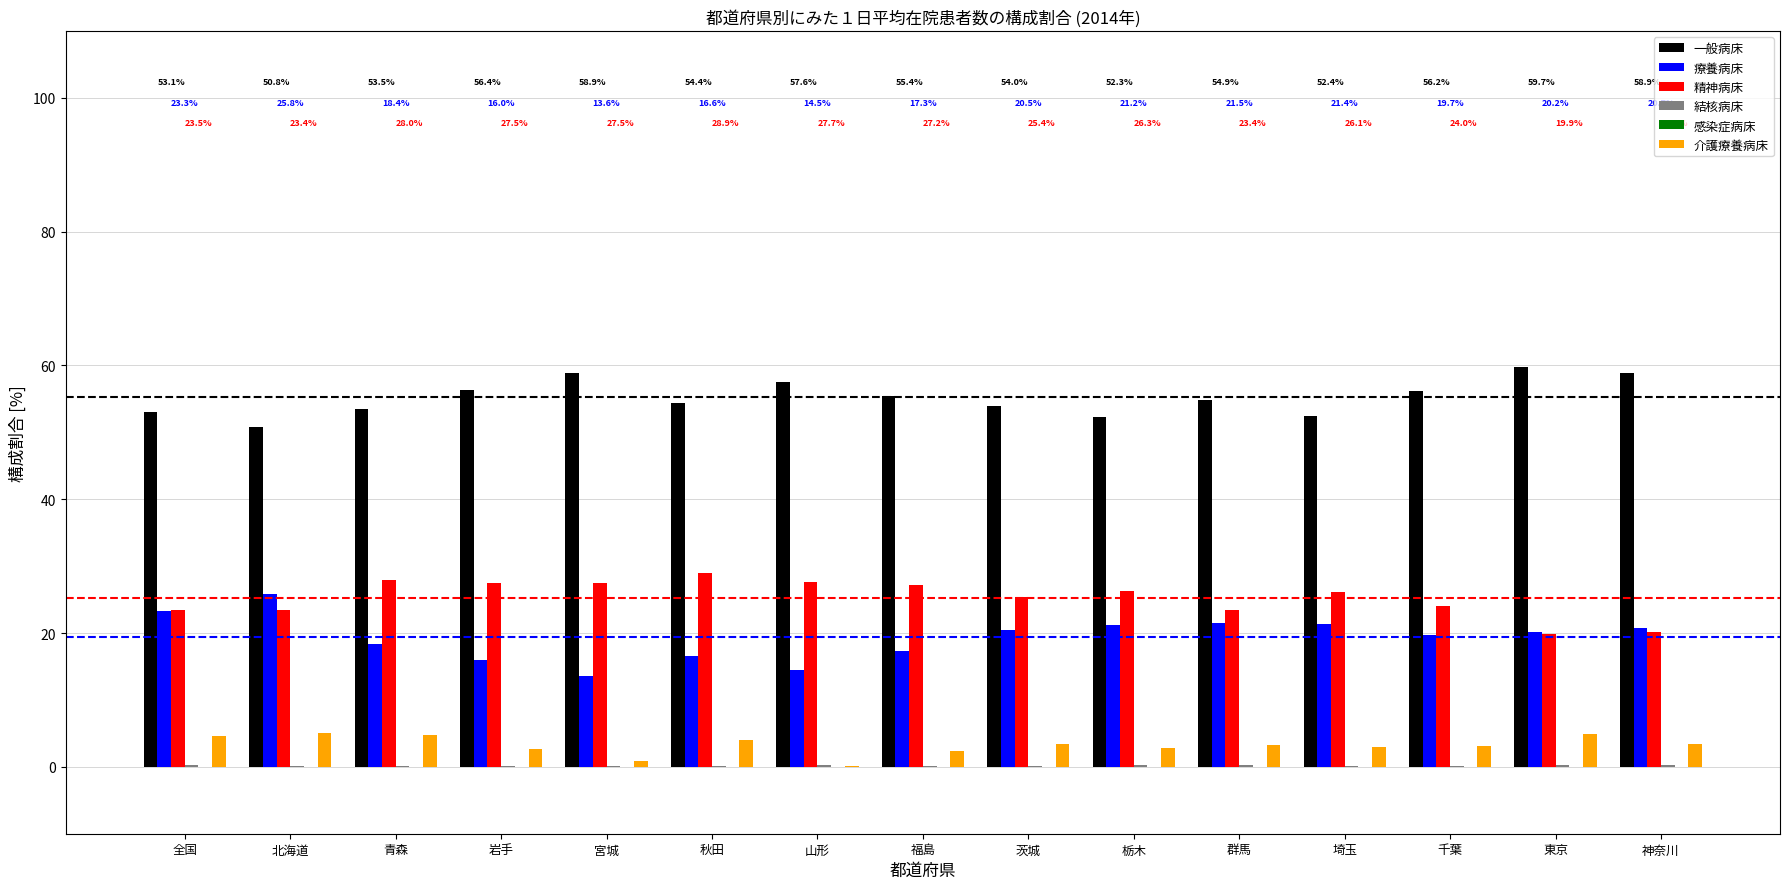

What is the highest value of the 介護療養病床 series?

5.1